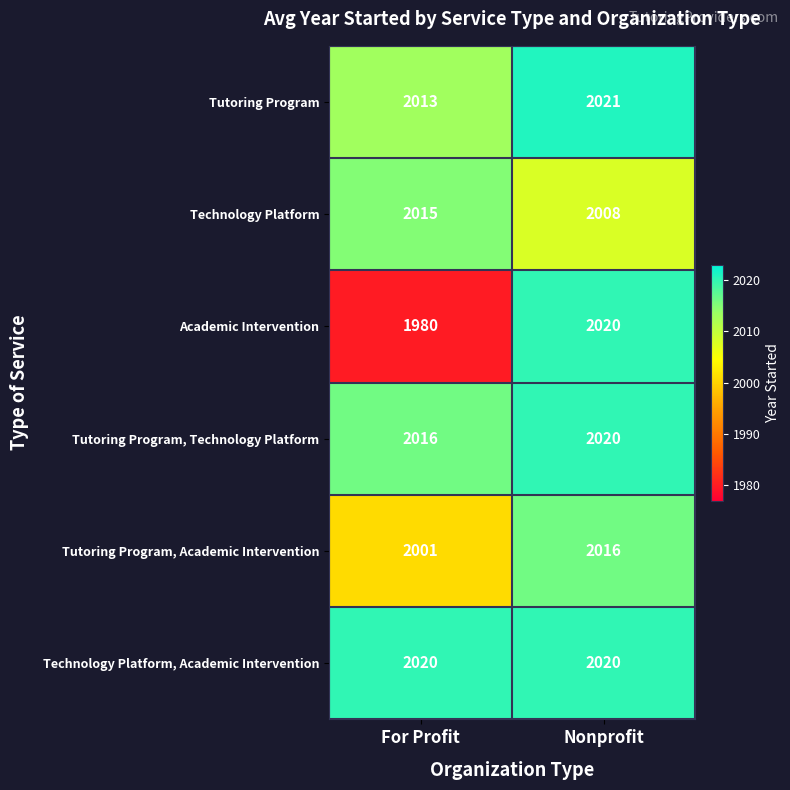

What is the approximate value of Academic Intervention at Nonprofit, to the nearest 5?

2020